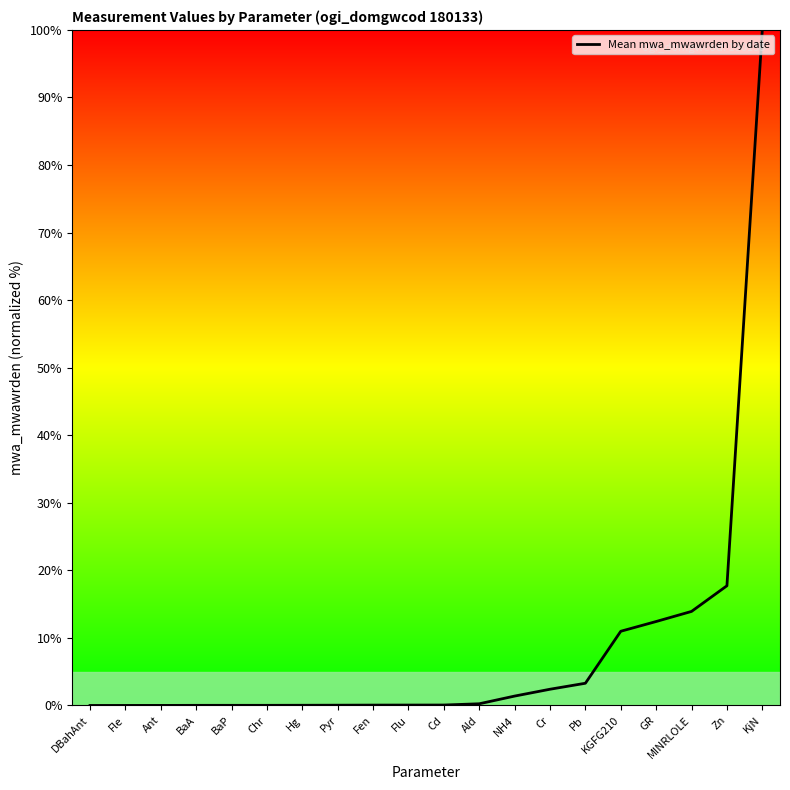

The chart shows a value of 7.4 at GR. True or false?

False